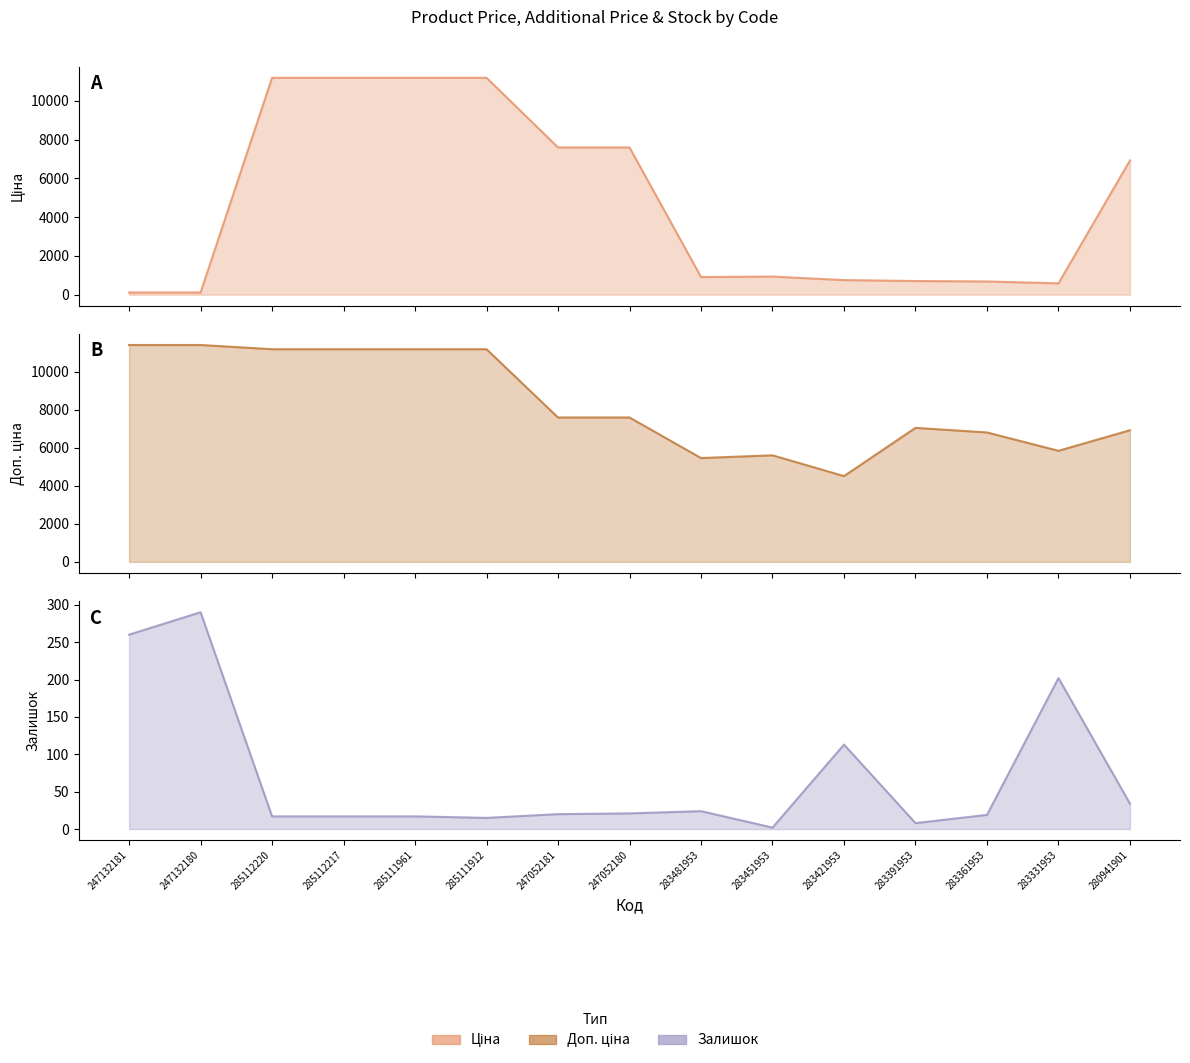

What is the label of the 14th point from the right?

247132180